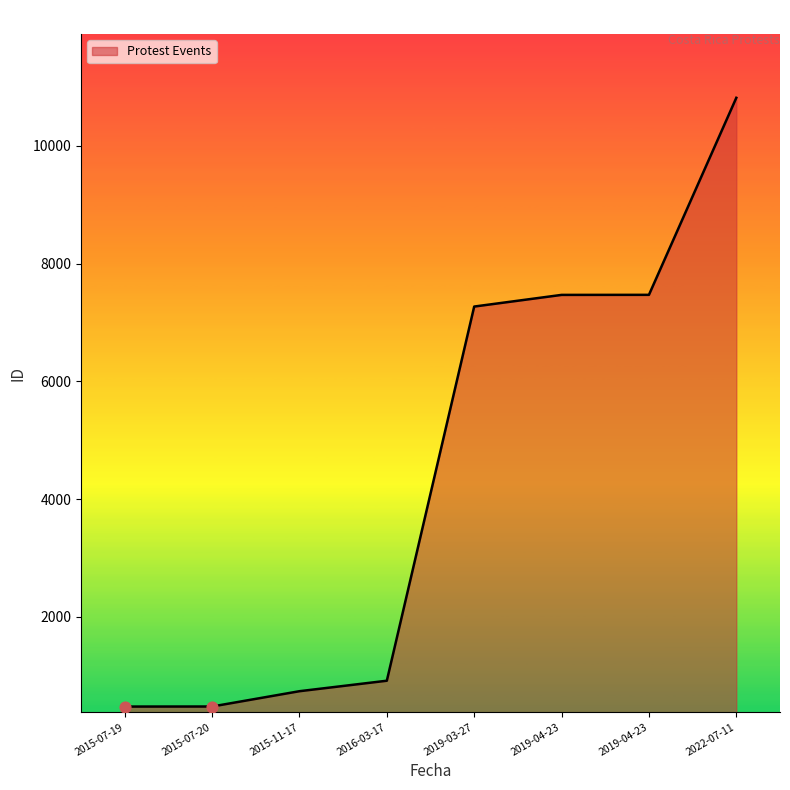

What is the ratio of the value at 2019-04-23 to the value at 2019-04-23?

1.0